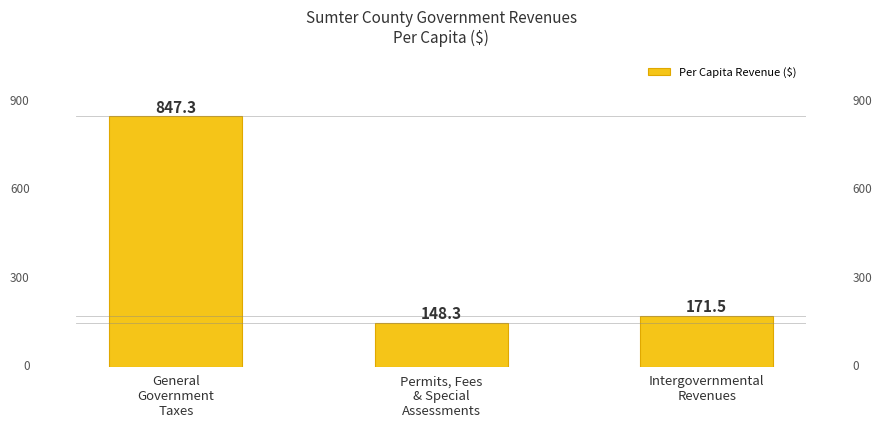

Does the chart contain any negative values?

No